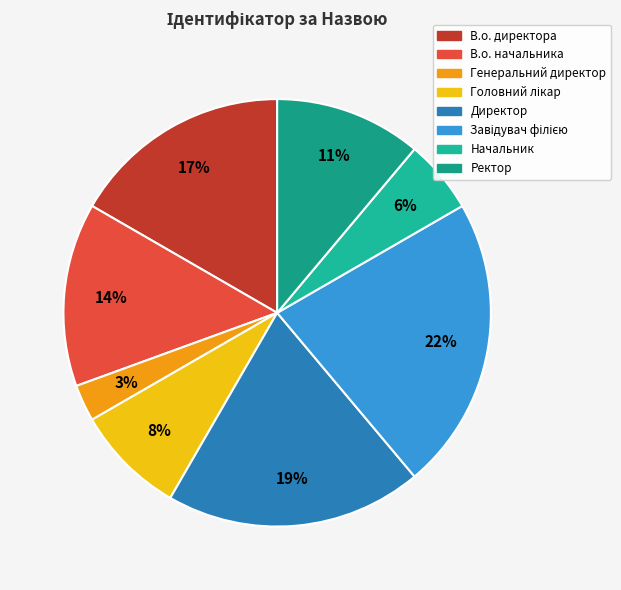

To the nearest percent, what percentage of the pie is В.о. директора?

17%